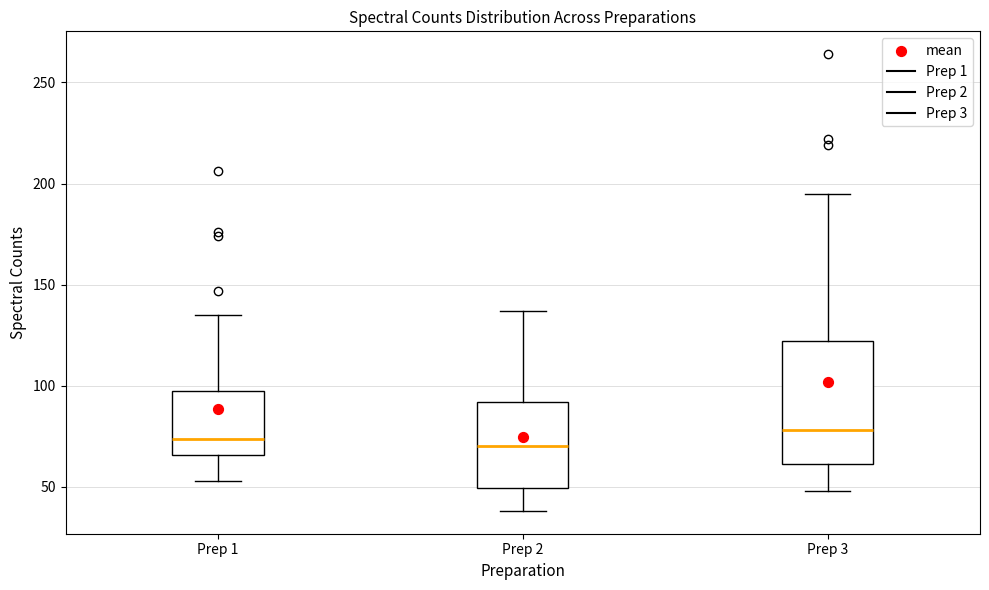

Where is the upper edge of the box for Prep 1 on the y-axis? The values are not printed on the chart, so give them approximately, as read against the axis.

100